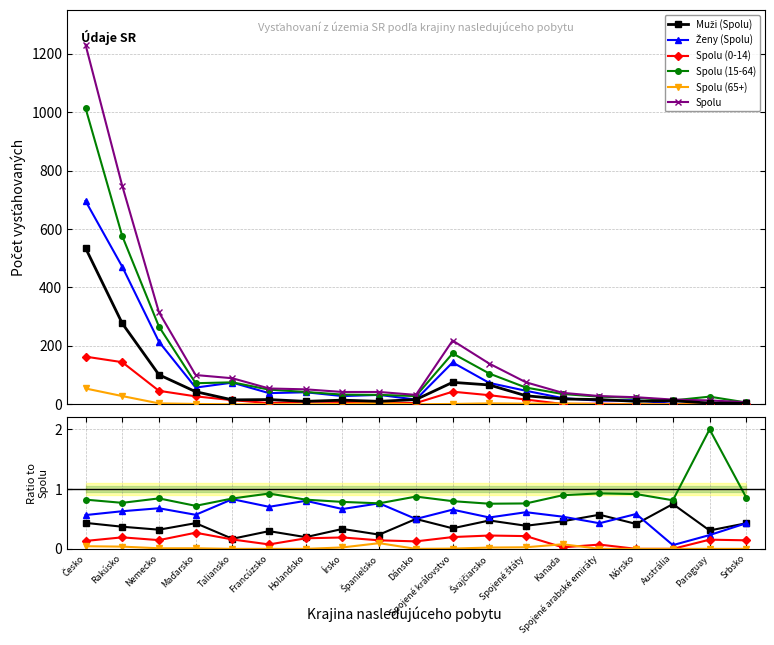

Is the value of Spolu (65+) at Taliansko greater than the value of Spolu at Spojené kráľovstvo?

No